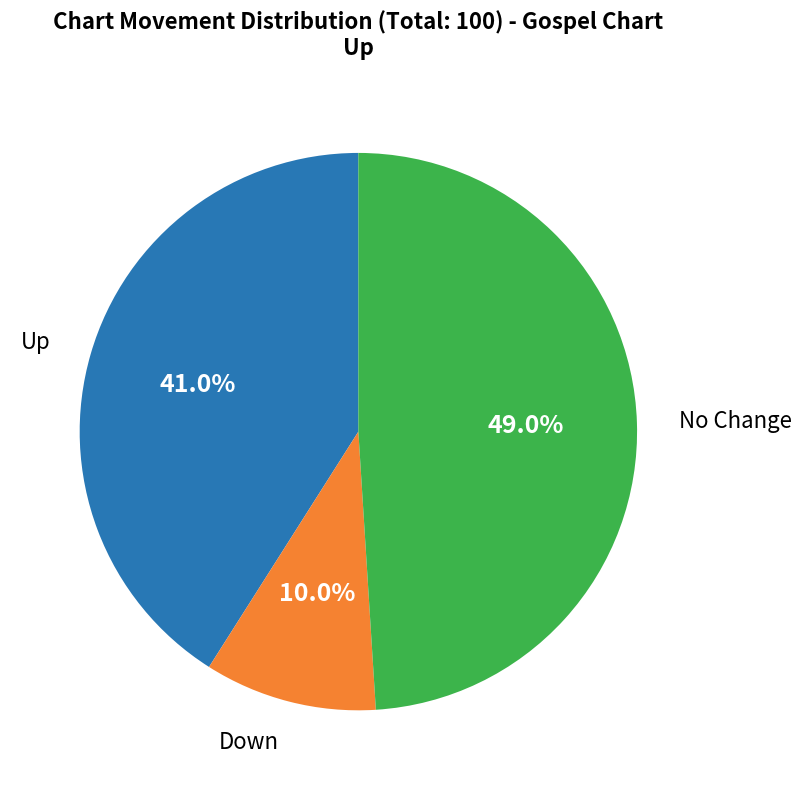

Count the number of slices in the pie.

3